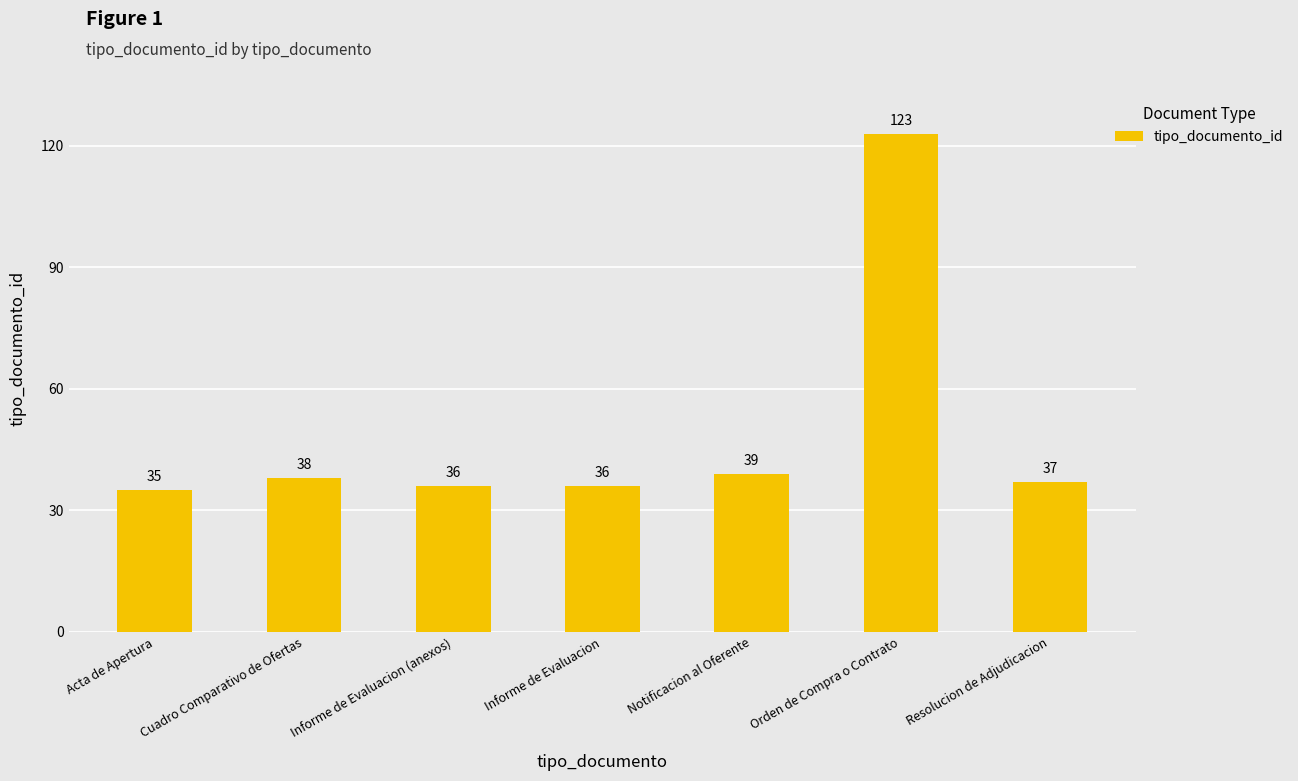

The value at Notificacion al Oferente is 53. True or false?

False